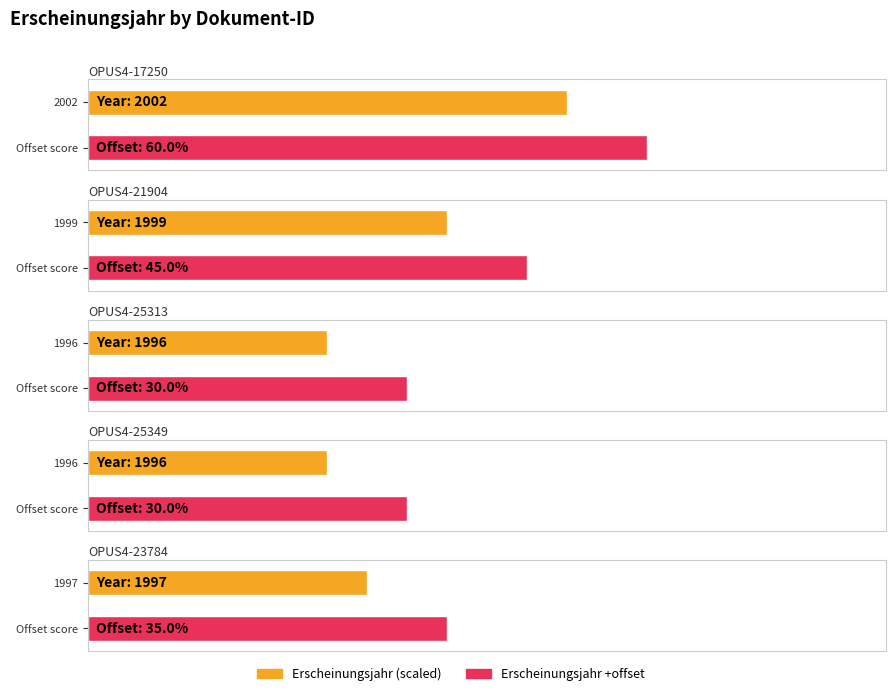

Reading left to right, what are all the values shown in this chart?

2002	1999	1996	1996	1997